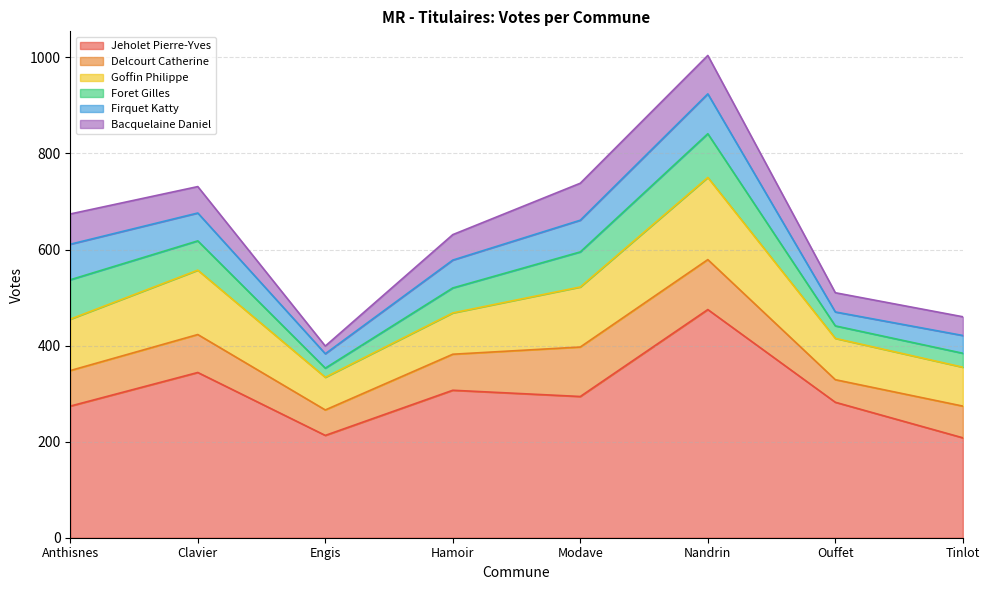

At which category does Delcourt Catherine reach its first local valley?

Engis